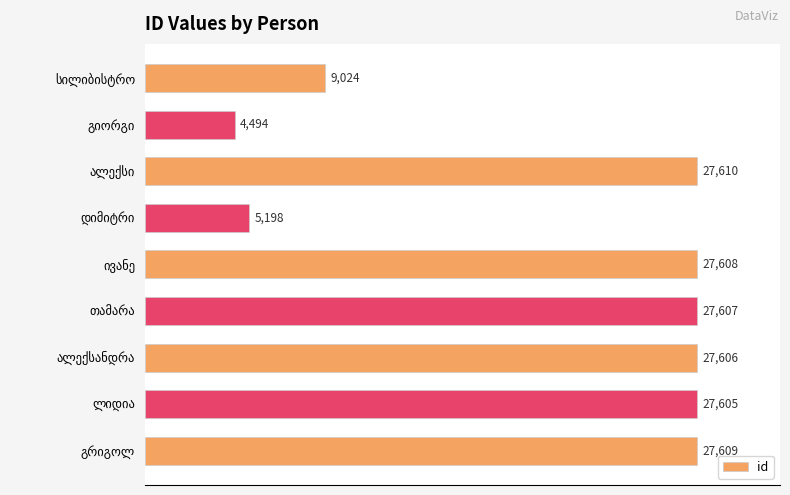

Are the bars grouped side by side (vs. stacked)?

No